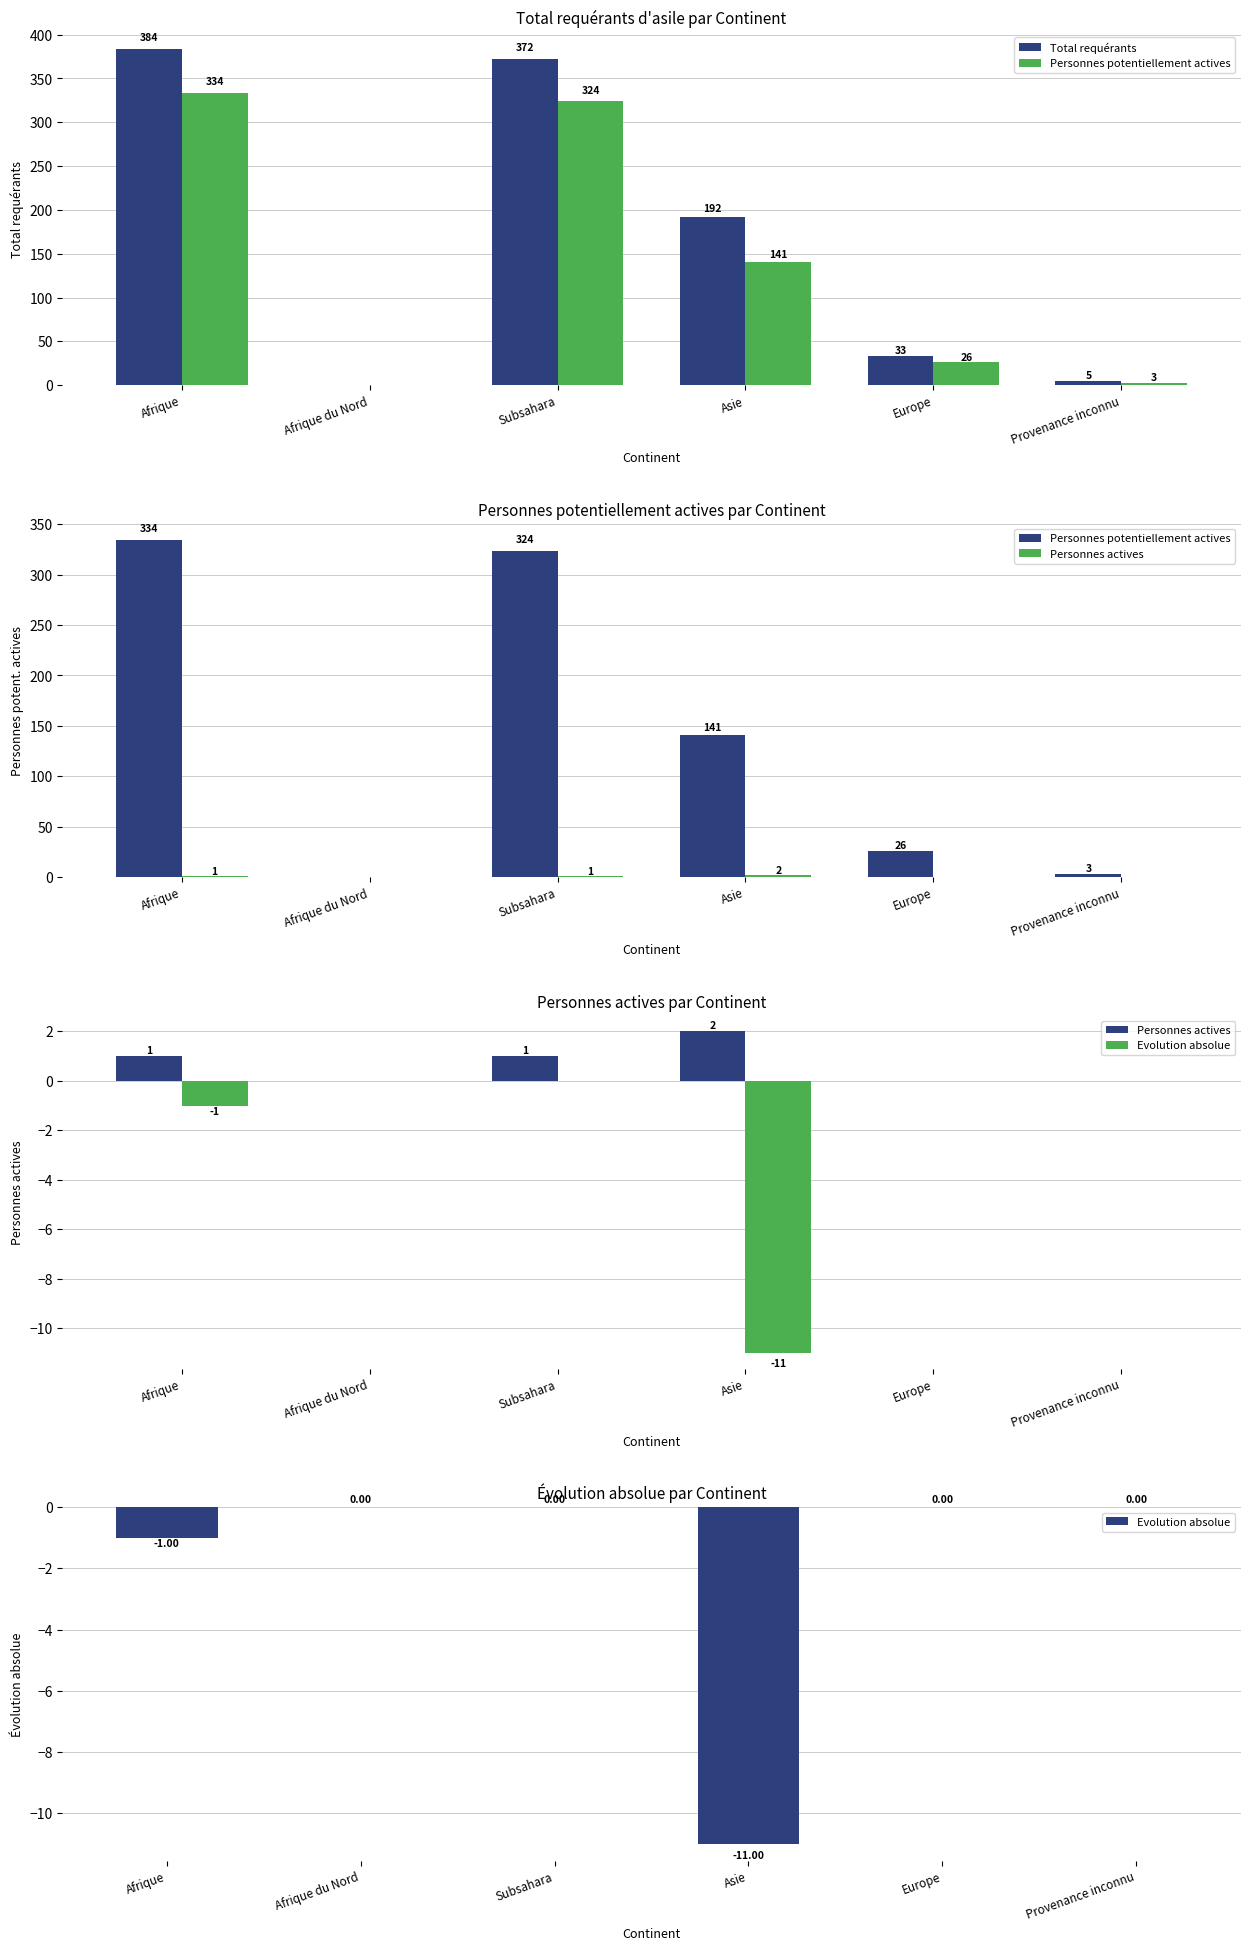

Between Afrique and Asie, which is larger?

Afrique